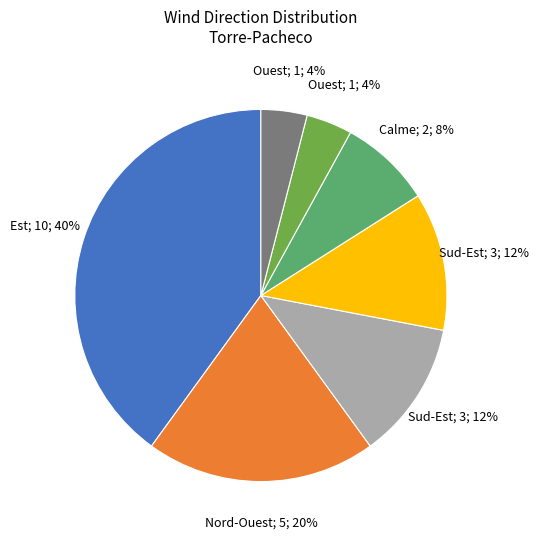

To the nearest percent, what is the average slice percentage?

14%